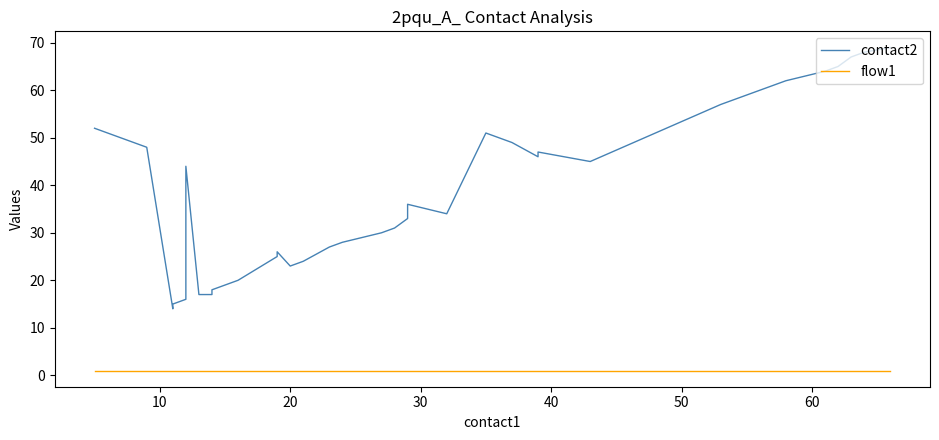

True or false: flow1 and contact2 intersect in this chart.

False